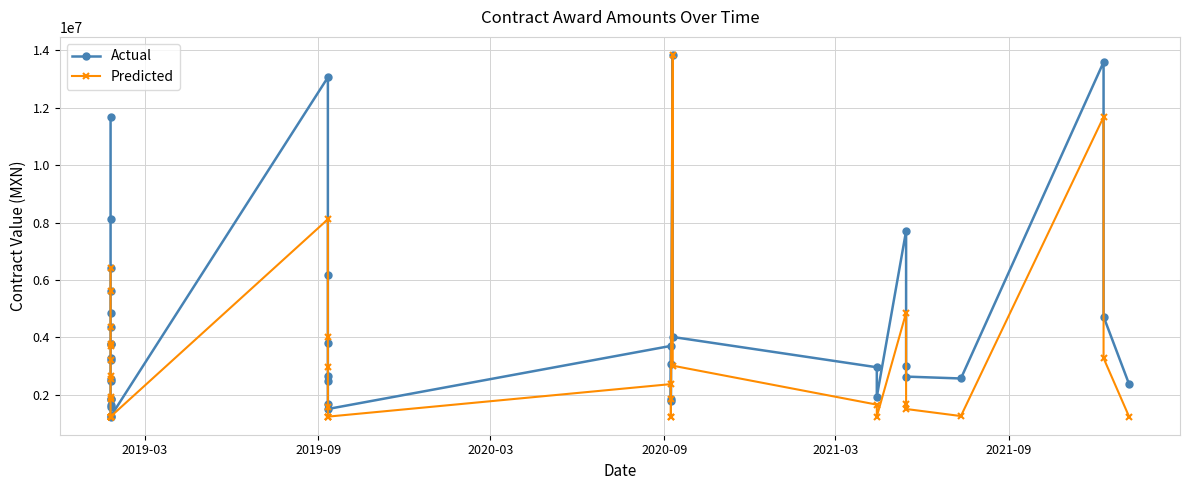

True or false: Actual and Predicted cross at least once.

False